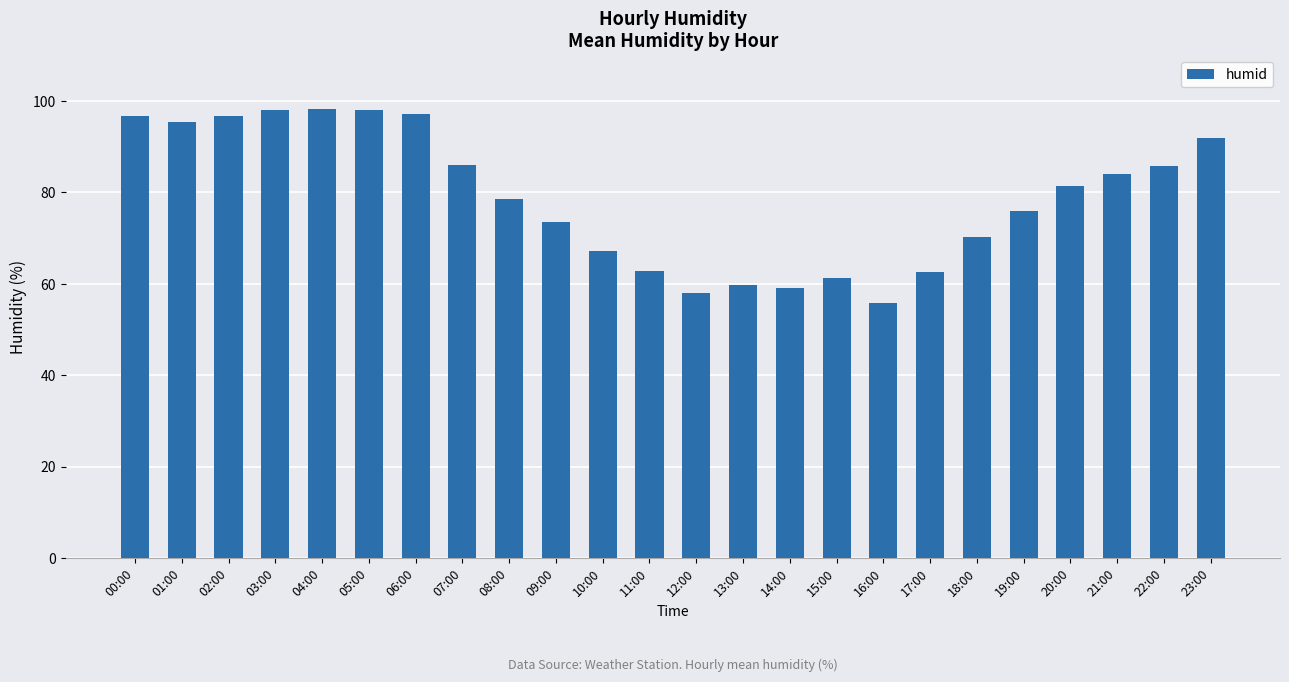

What position from the left is 04:00?

5